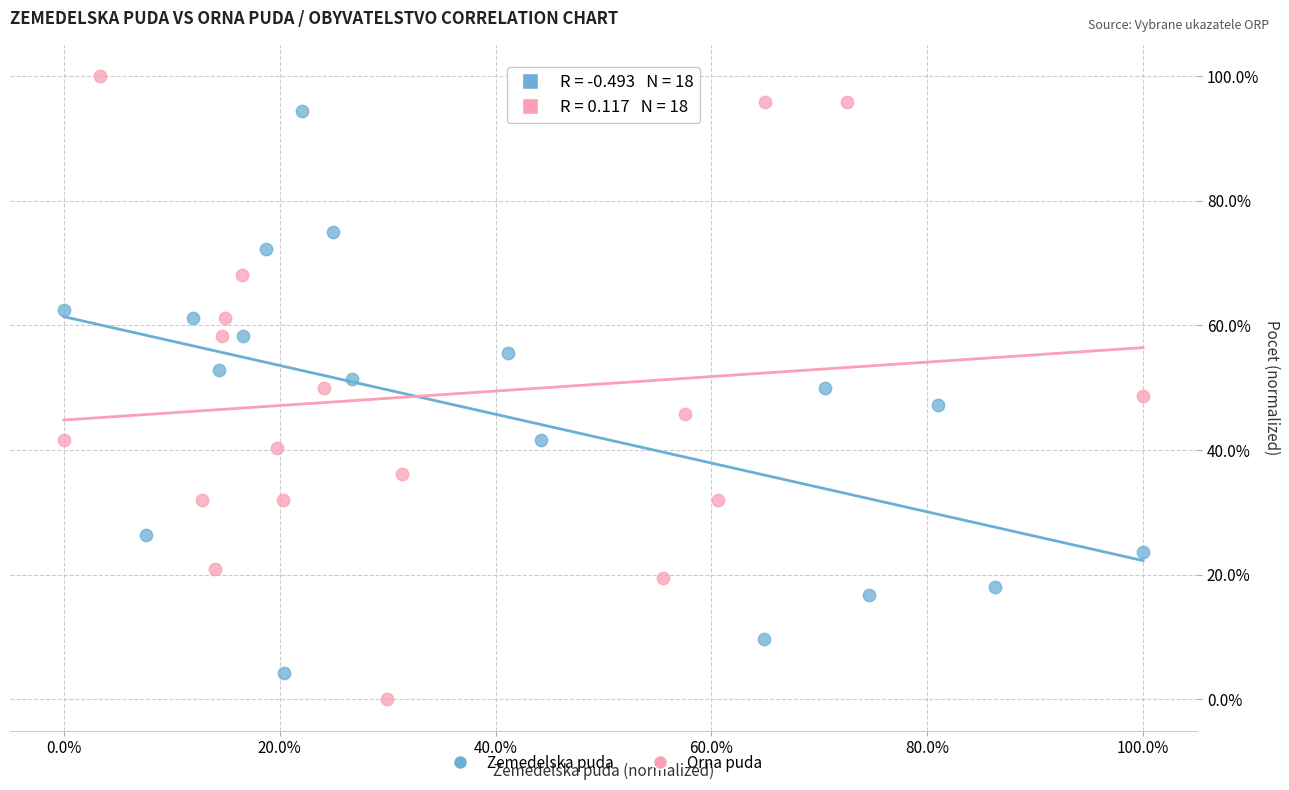

Which series reaches the minimum Y coordinate?

Orna puda